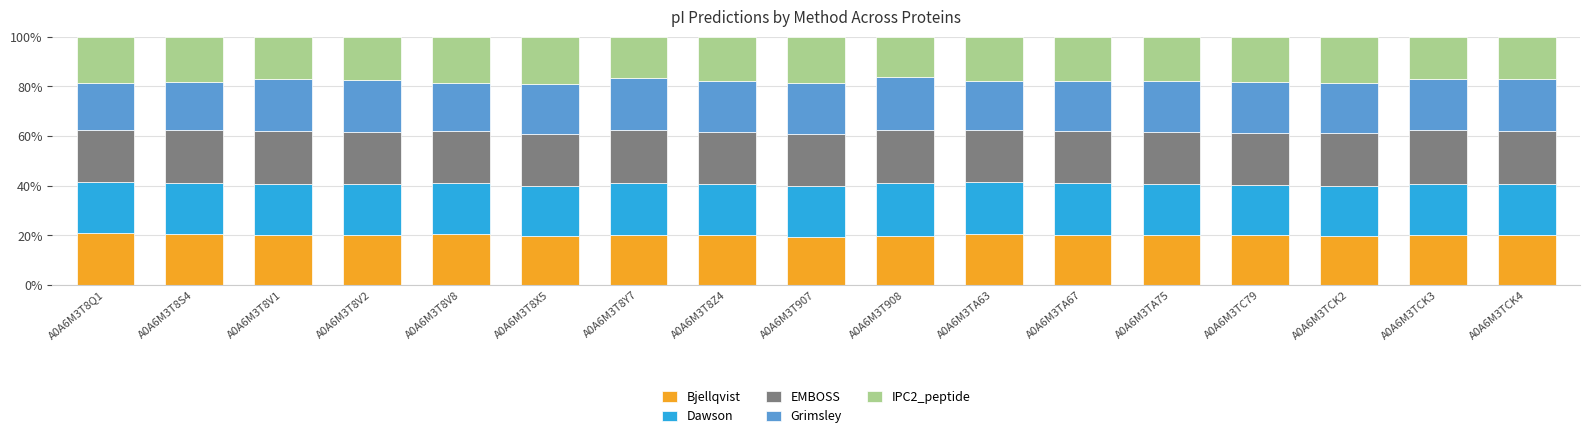

What is the total value across all series at A0A6M3TA67?

100.0